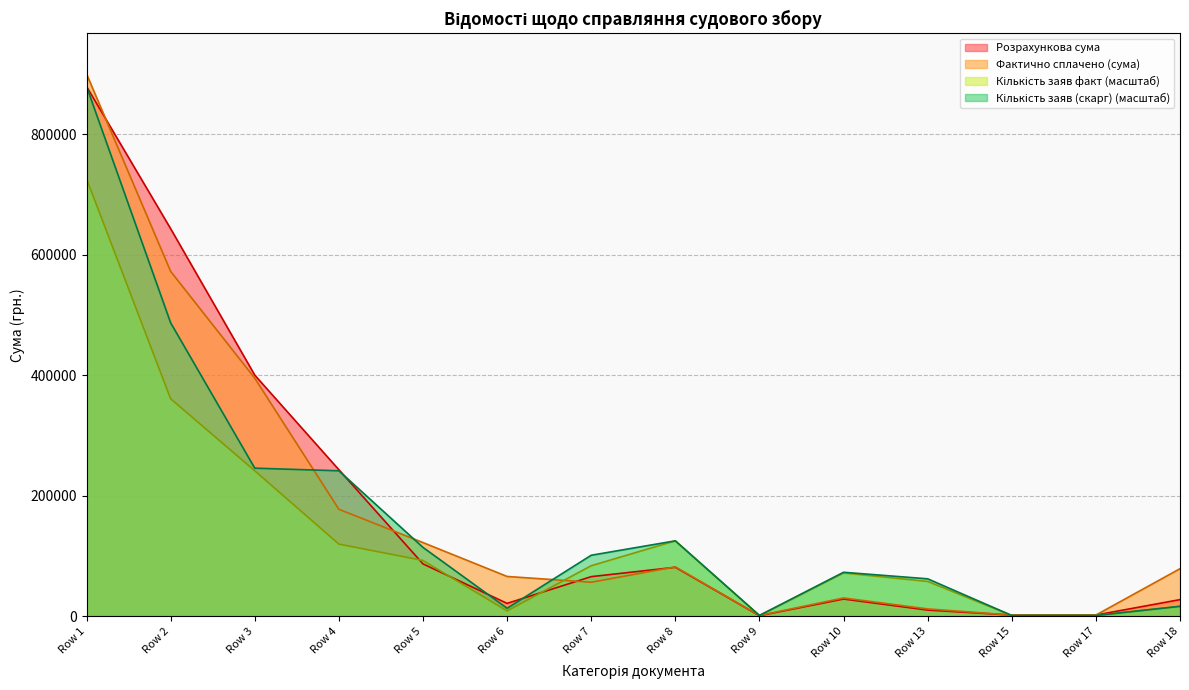

Read the Кількість заяв (скарг) value at Row 9.

1086.5